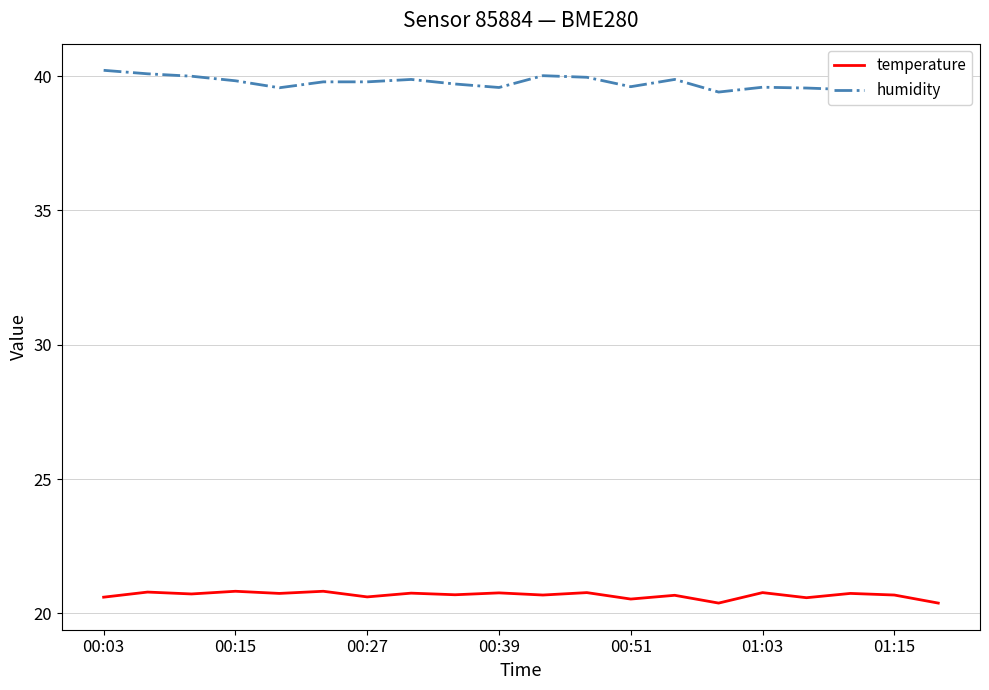

Is this an area chart (filled region under the line)?

No